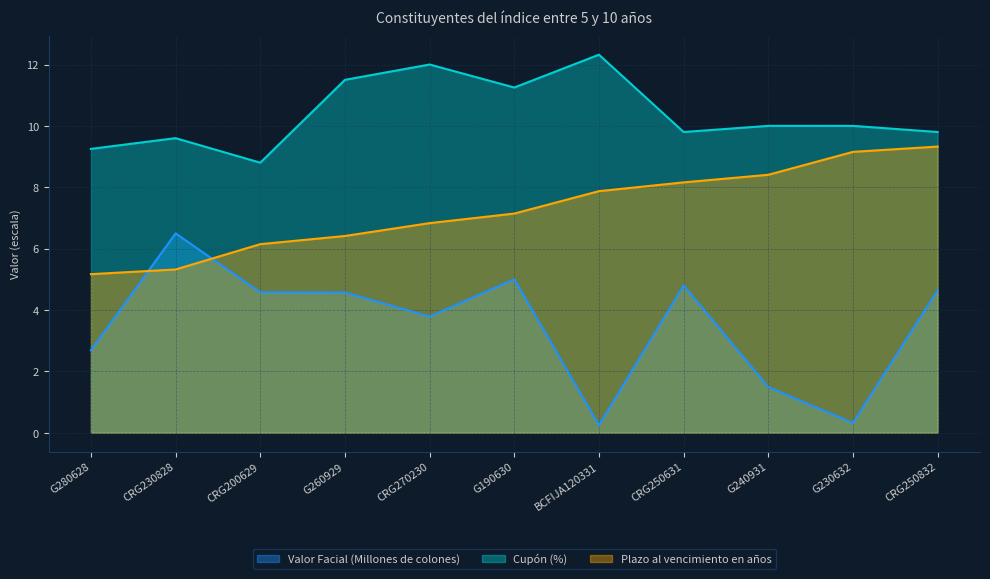

Between CRG230828 and G230632, which series saw the biggest shift?

Valor Facial (Millones de colones)